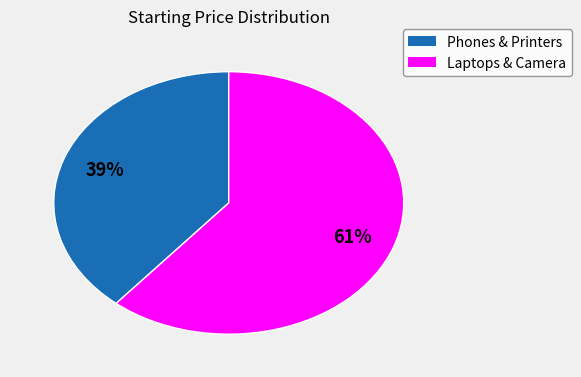

Is there any slice that represents more than half of the pie?

Yes